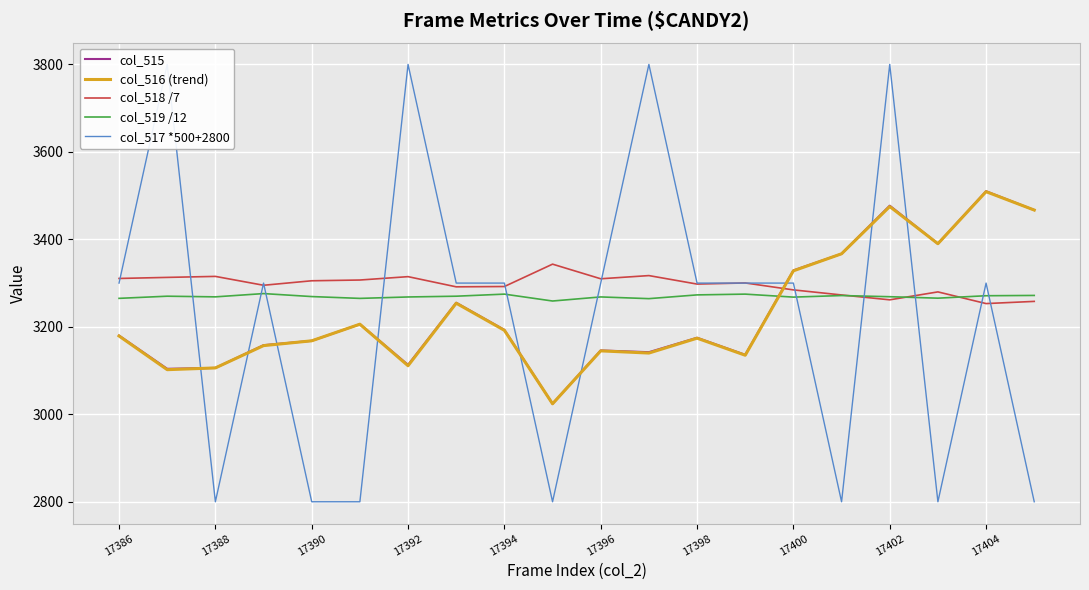

What is the highest value of the col_519 /12 series?

3276.0